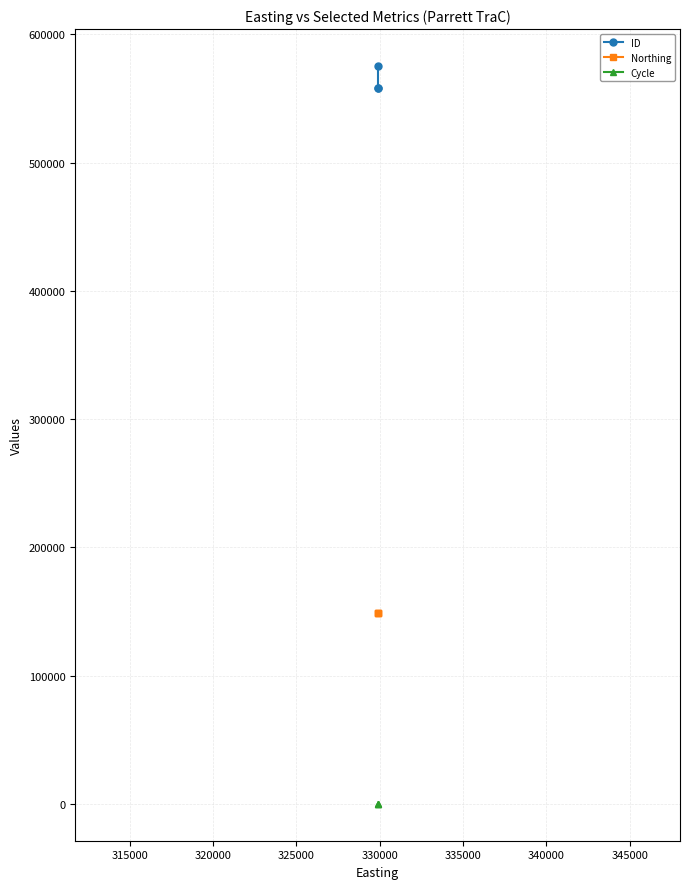

At how many categories does at least one series exceed 365160?

3